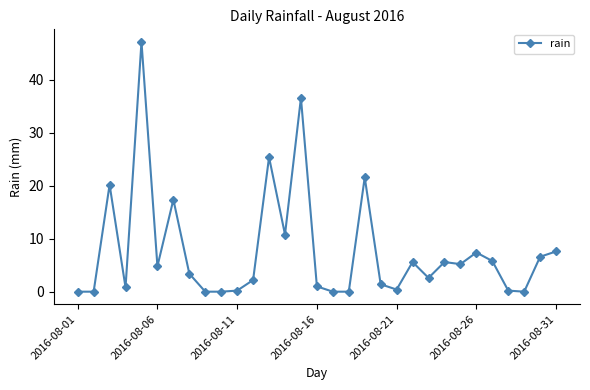

What is the value of the 15th point from the left?

36.6